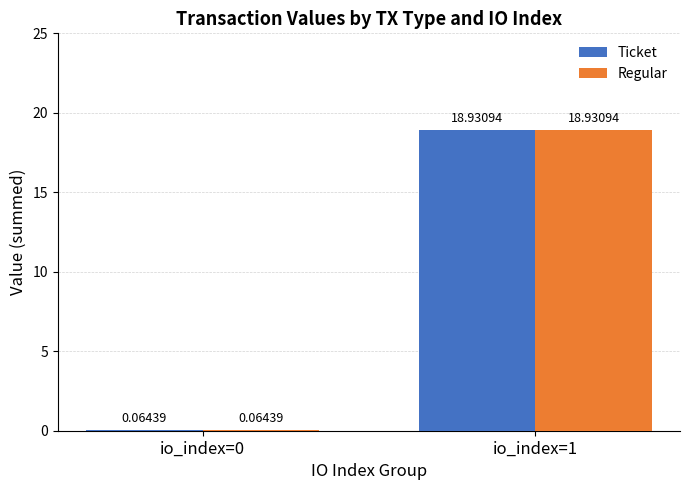

What is the sum of the Regular values at io_index=1 and io_index=0?

19.0